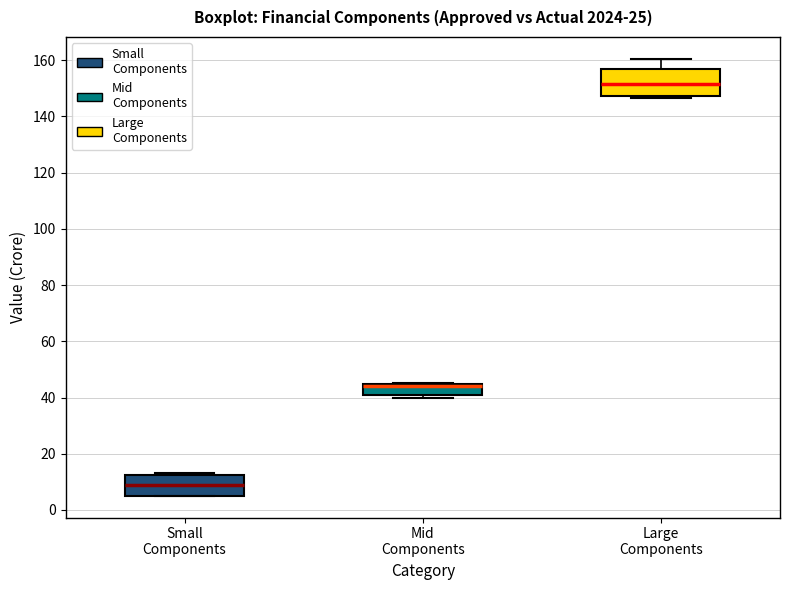

Which box is the tallest, from its lower edge to its upper edge?

Large Components